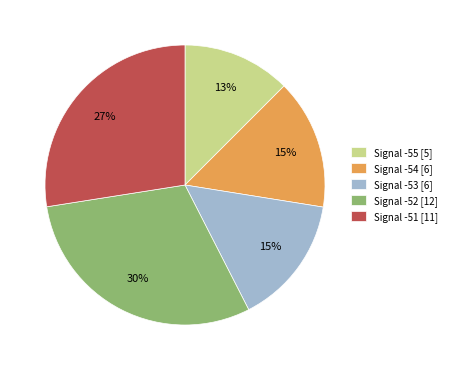

Does any single category account for the majority?

No